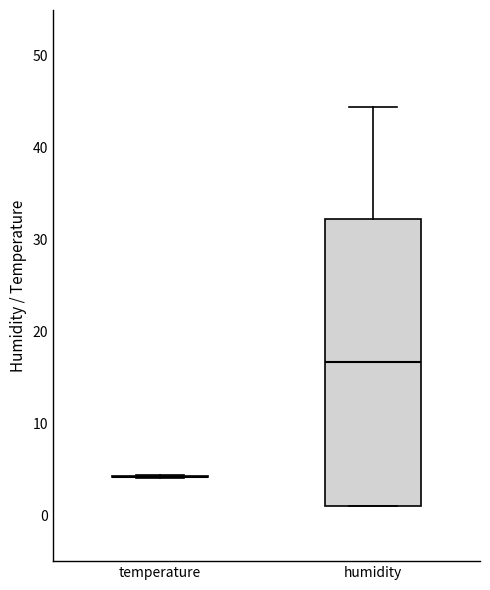

Comparing the boxes themselves (not the whiskers), which one is the tallest?

humidity